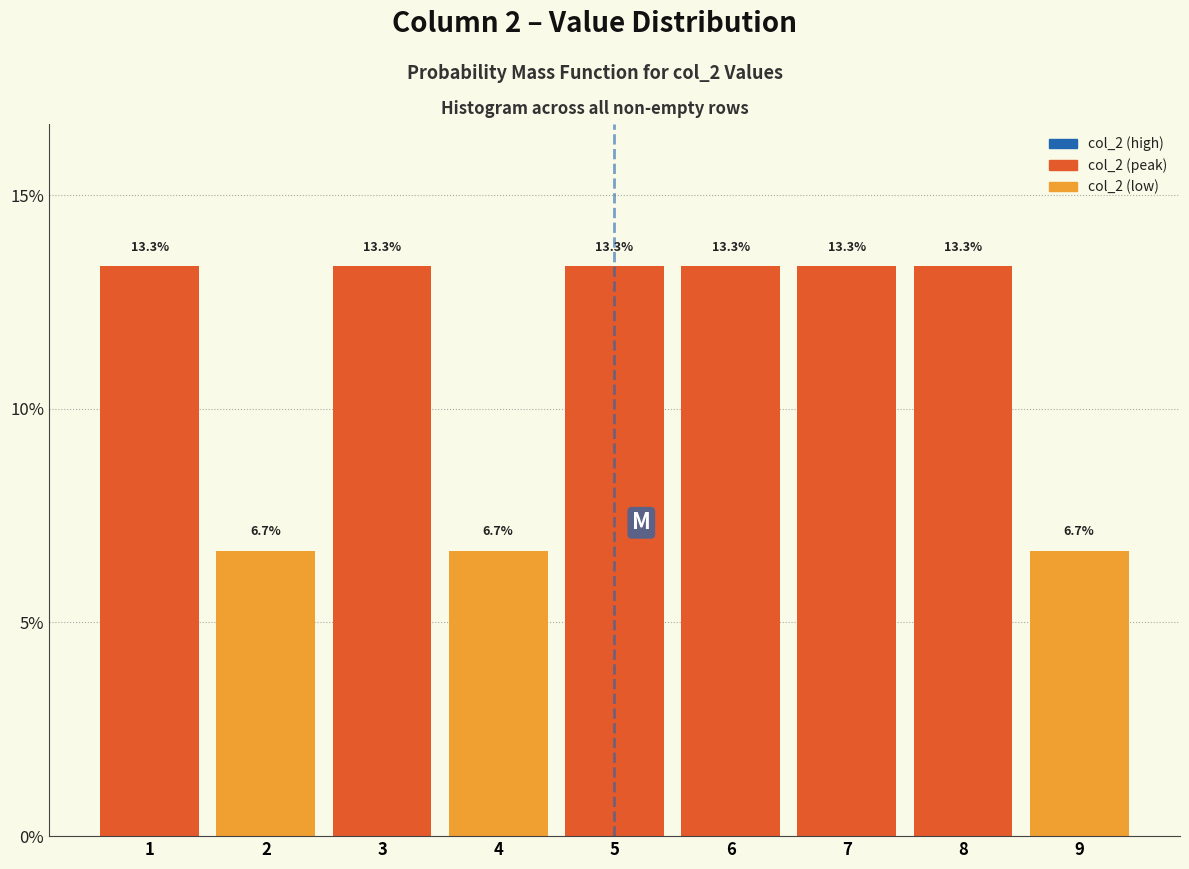

Reading left to right, transcribe this chart: for each bar, give the range it covers on the x-axis and its height.

0.5 to 1.5: 13.3
1.5 to 2.5: 6.7
2.5 to 3.5: 13.3
3.5 to 4.5: 6.7
4.5 to 5.5: 13.3
5.5 to 6.5: 13.3
6.5 to 7.5: 13.3
7.5 to 8.5: 13.3
8.5 to 9.5: 6.7